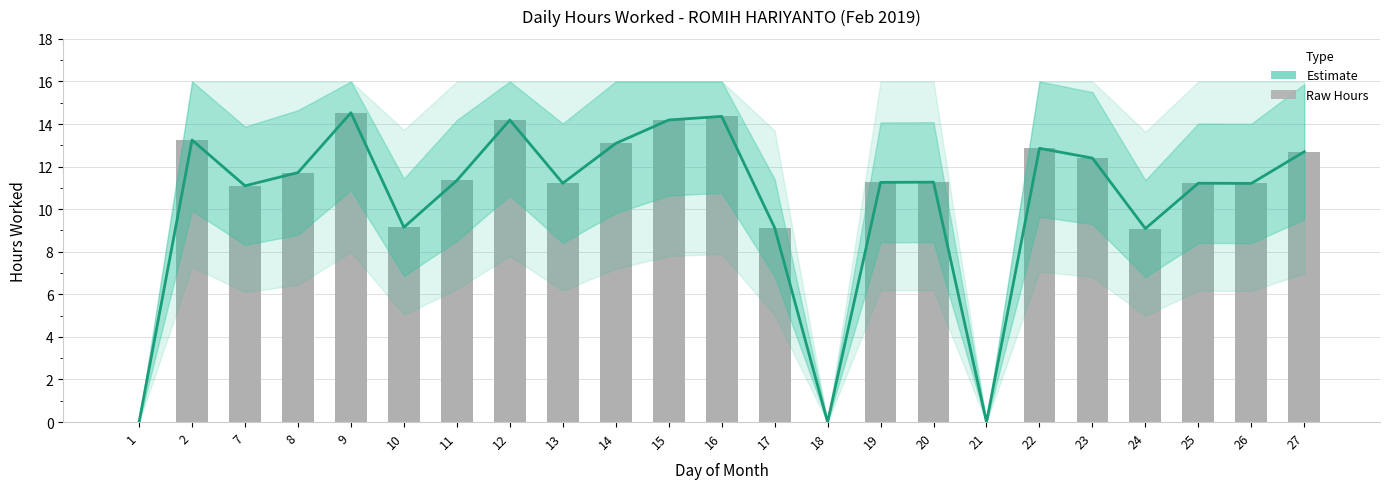

Between 2 and 25, which is larger?

2